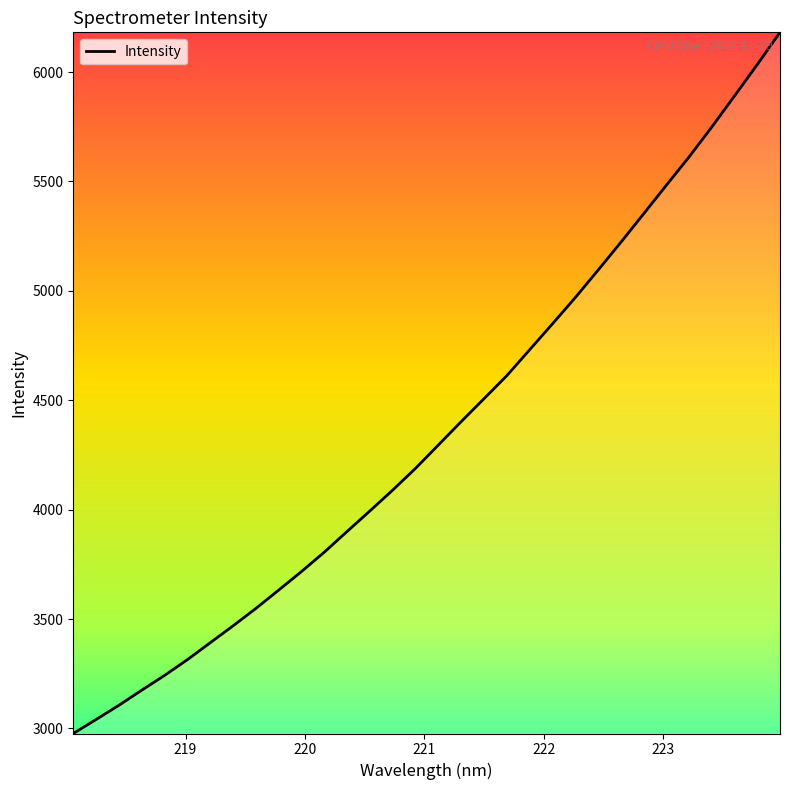

Does the chart display data point markers on the line(s)?

No